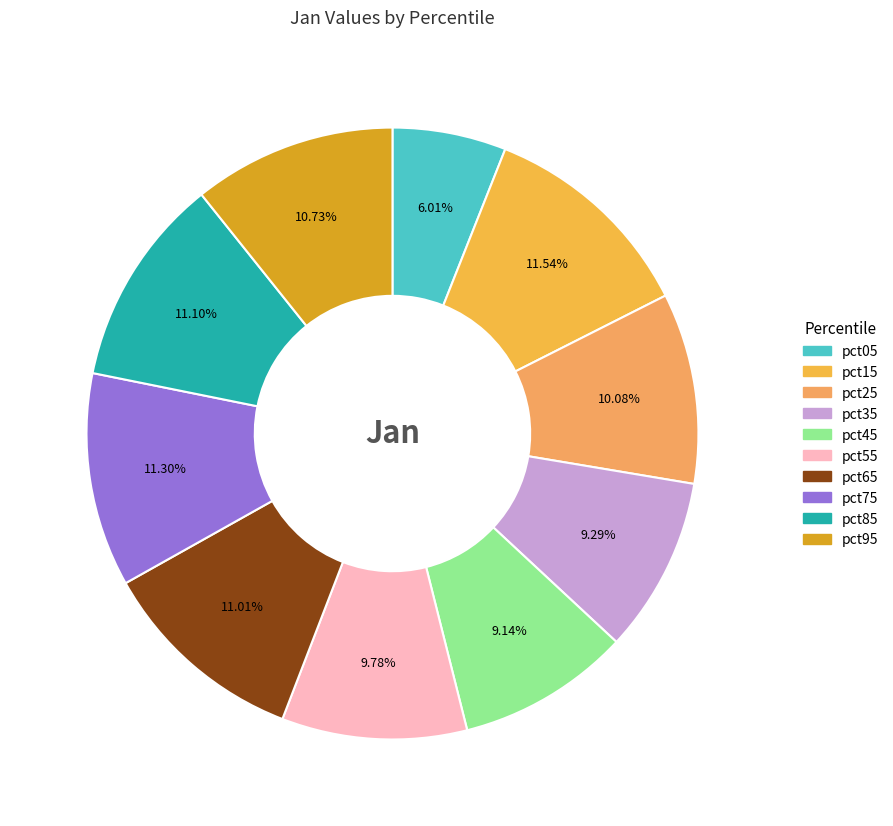

The pct55 slice represents 10% of the pie. True or false?

True